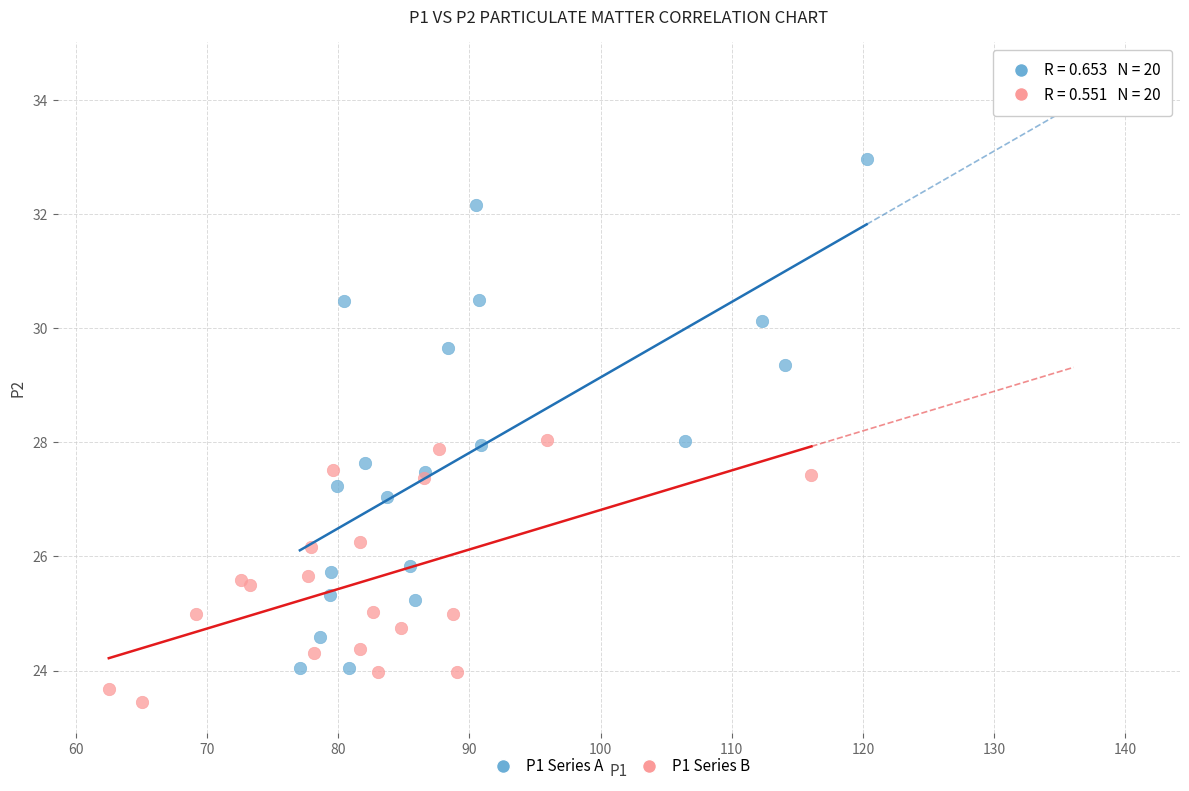

What are all the series names shown in the legend?

P1 Series A, P1 Series B